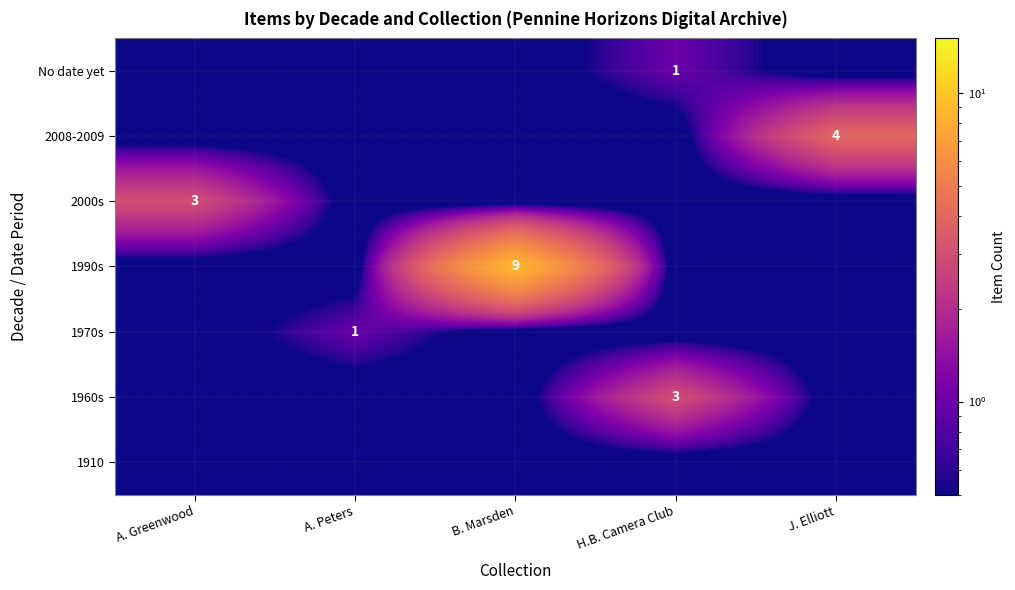

How many categories are shown in the chart?

5